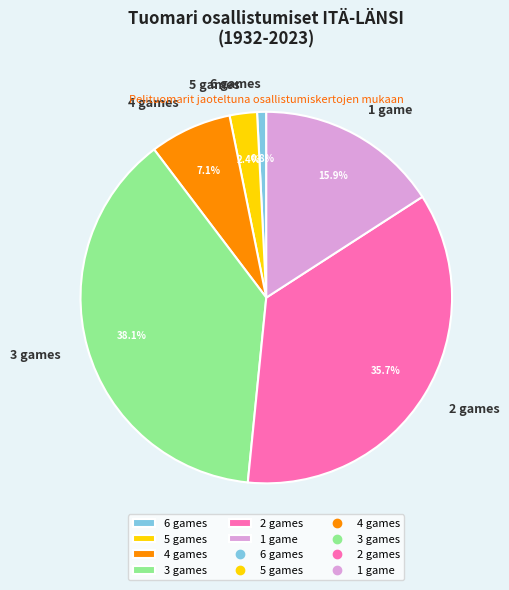

Is there any slice that represents more than half of the pie?

No